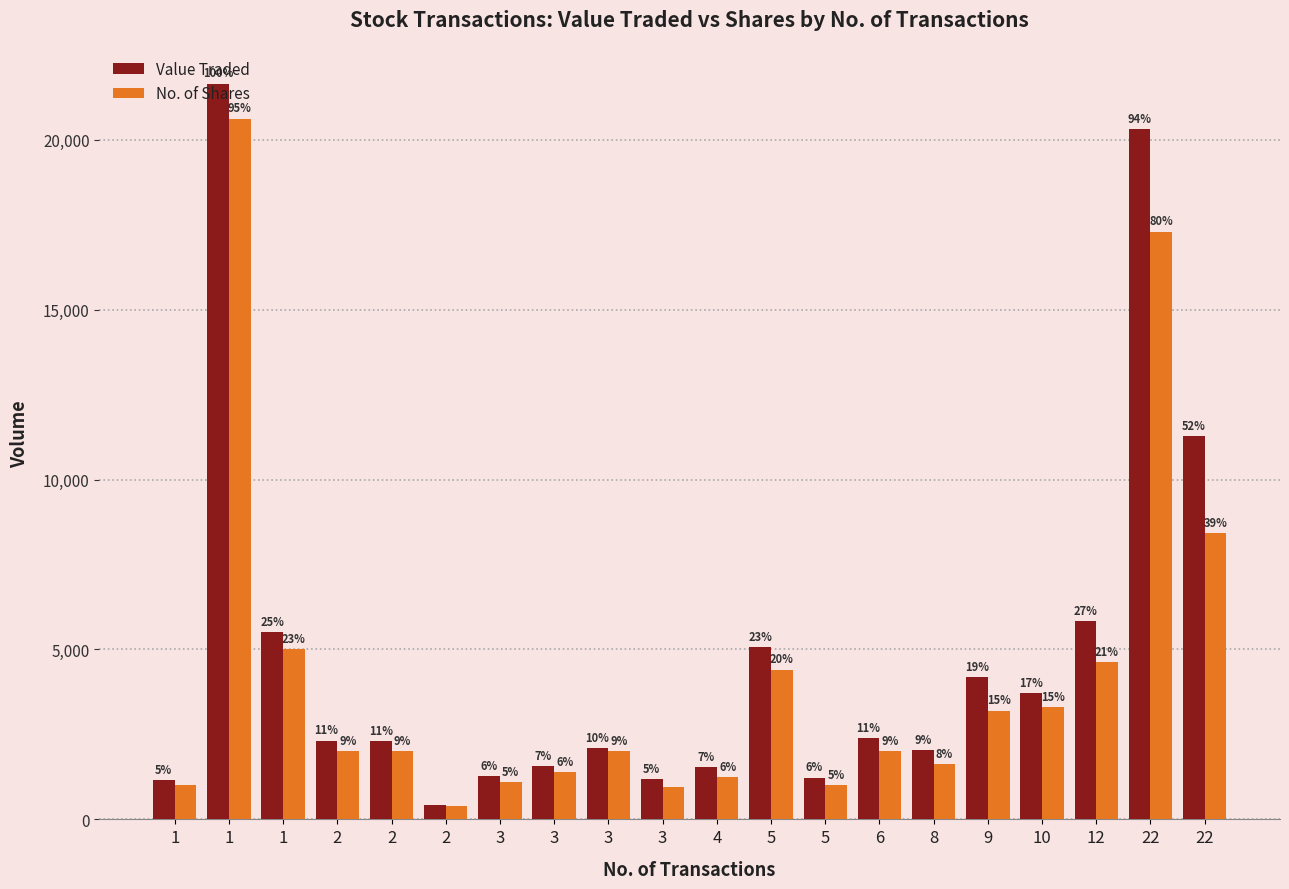

Reading left to right, what are all the values shown in this chart?

Value Traded: 1=1150	1=21652	1=5500	2=2320	2=2300	2=432	3=1265	3=1567	3=2105	3=1187	4=1531	5=5072	5=1232	6=2398	8=2029	9=4199	10=3714	12=5836	22=20303	22=11268
No. of Shares: 1=1000	1=20621	1=5000	2=2000	2=2000	2=400	3=1090	3=1390	3=2000	3=961	4=1245	5=4410	5=1010	6=2000	8=1634	9=3200	10=3300	12=4635	22=17300	22=8435